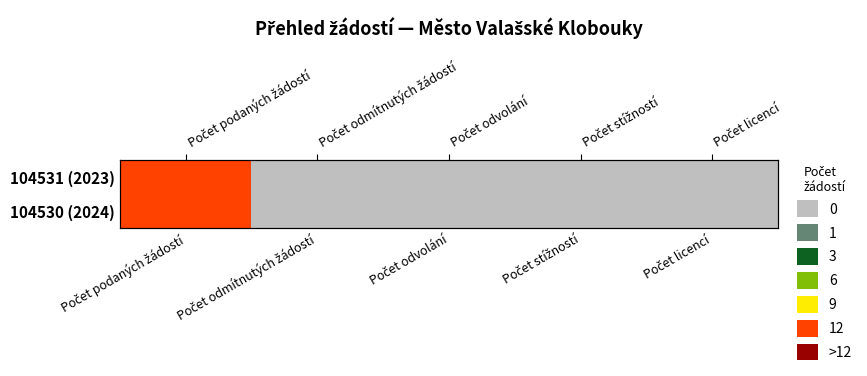

How many distinct data groups are displayed?

2